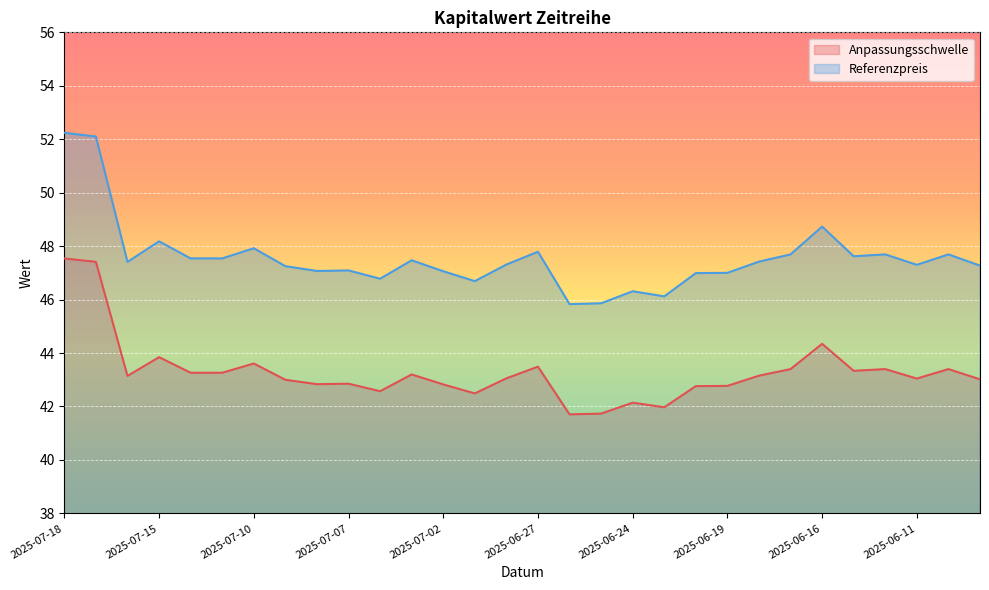

What is the difference between the maximum and minimum values in the Anpassungsschwelle series?

5.8